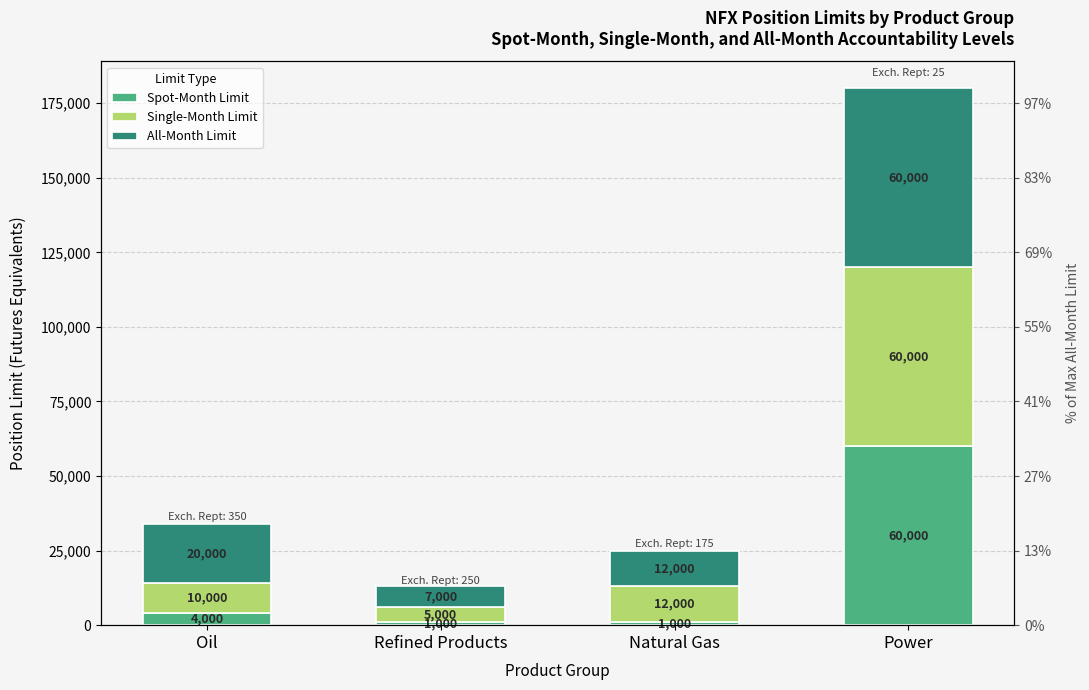

The Spot-Month Limit series shows 98811 at Power. True or false?

False